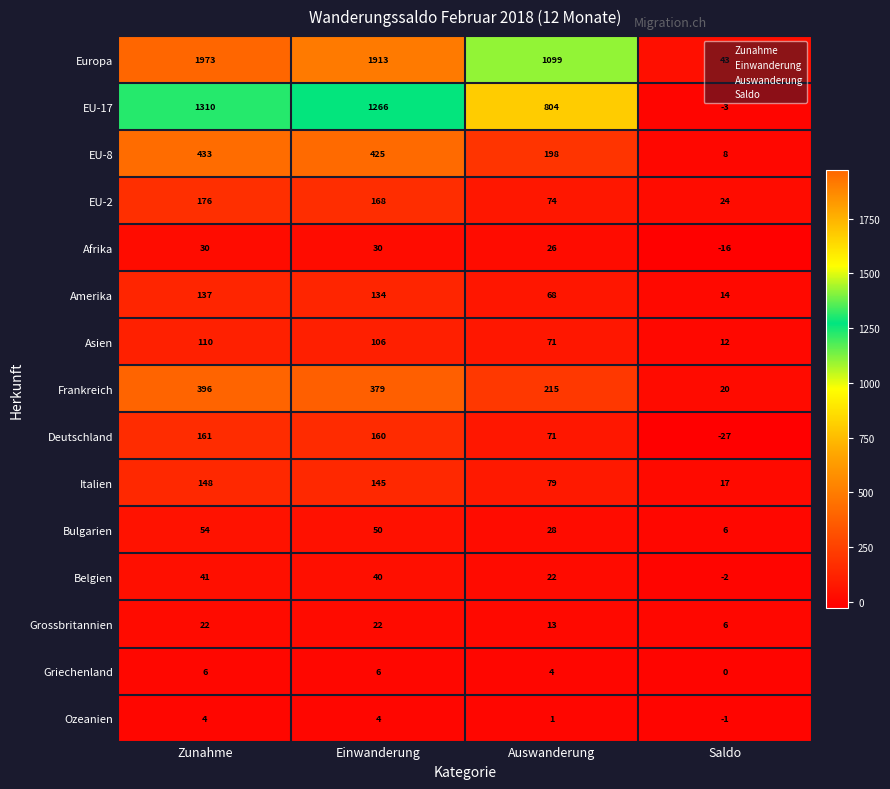

What is the smallest value displayed?

-27